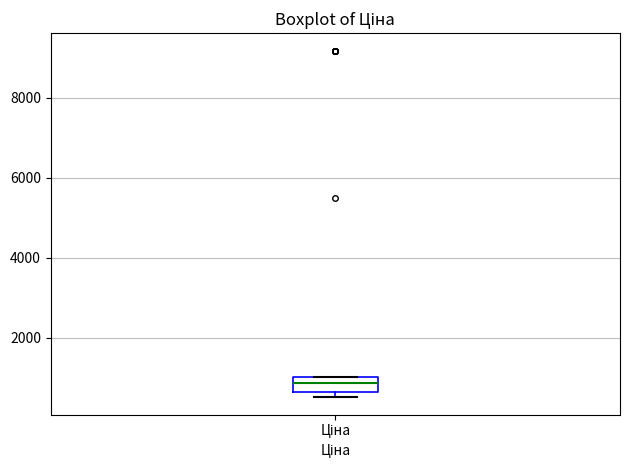

Transcribe this box plot: give where the median line is, the range the box spans, and where the two whiskers end, as read against the y-axis. The values are not printed on the chart, so give them approximately, as read against the axis.

median 800, box 600 to 1000, whiskers 600 (just below the box's lower edge) to 1000